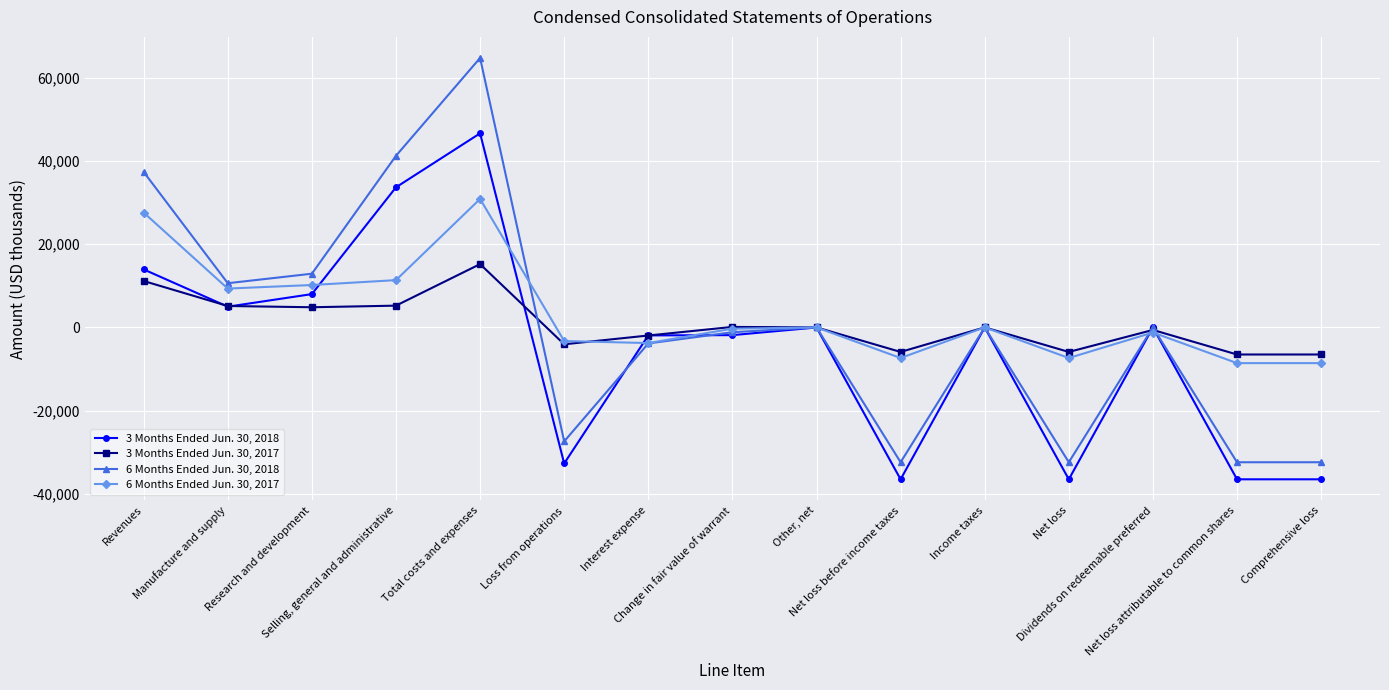

Which series has the largest range (max minus min)?

6 Months Ended Jun. 30, 2018